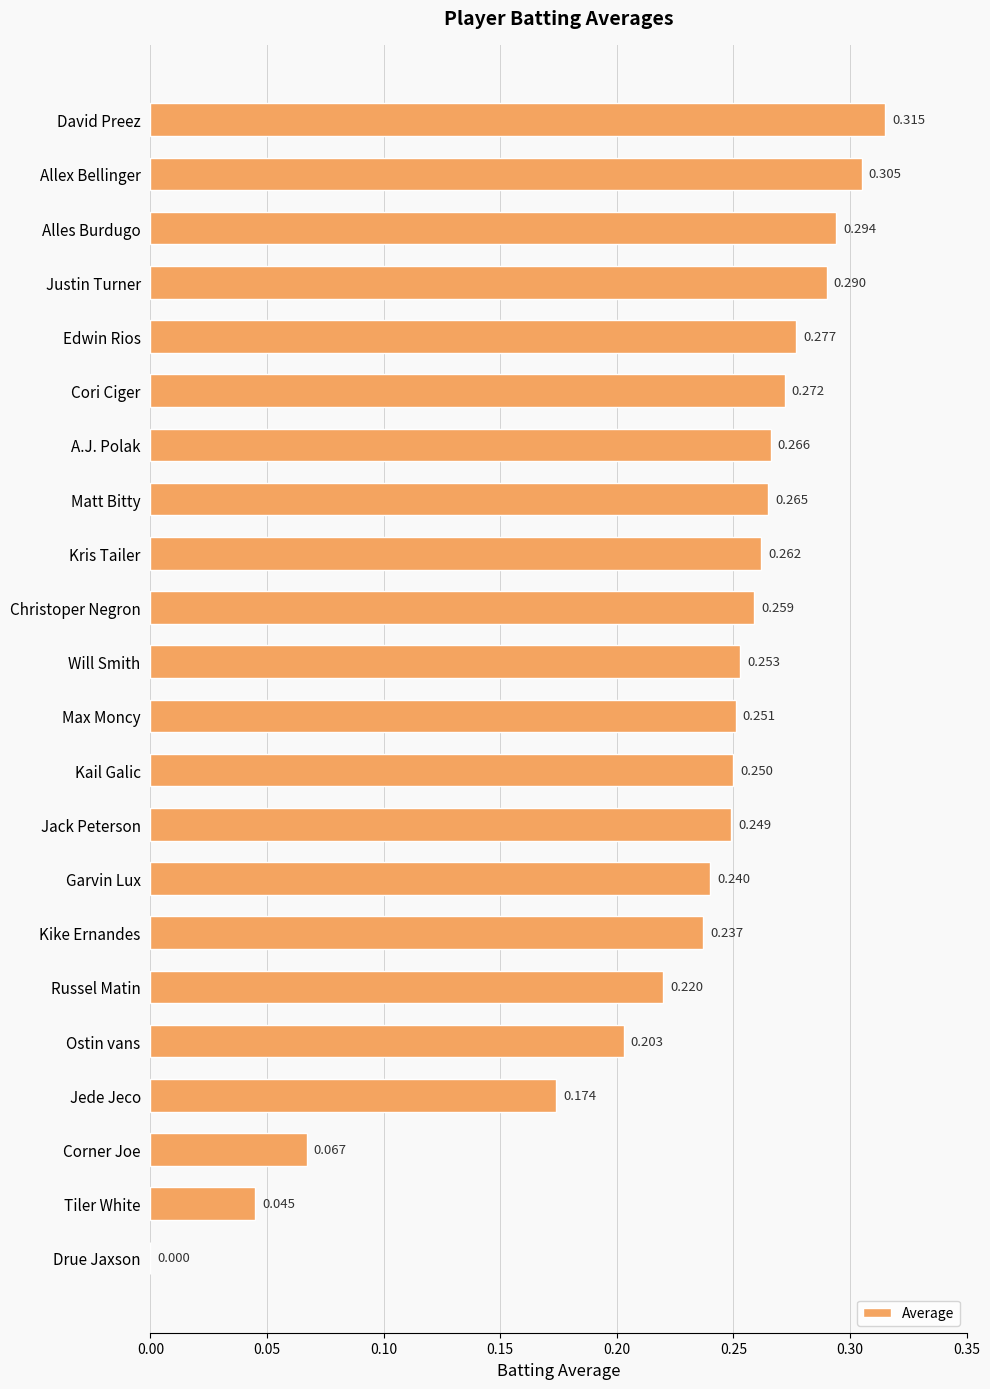

Which has a higher value, Alles Burdugo or Justin Turner?

Alles Burdugo